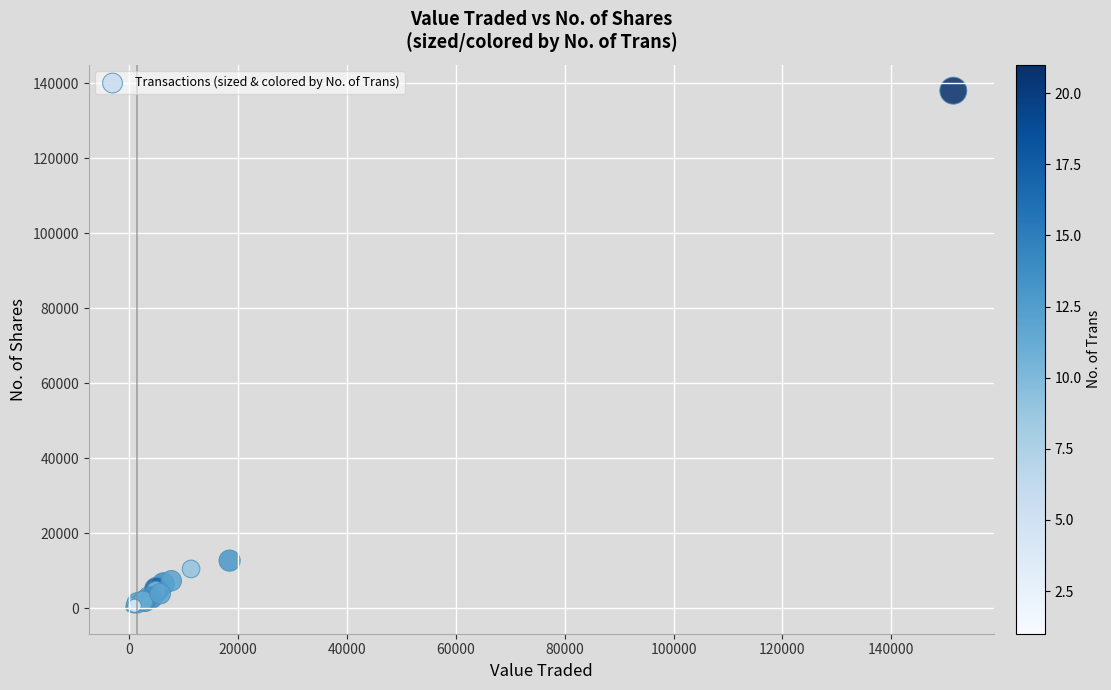

What Y value in the scatter plot is closest to 69066?

12720